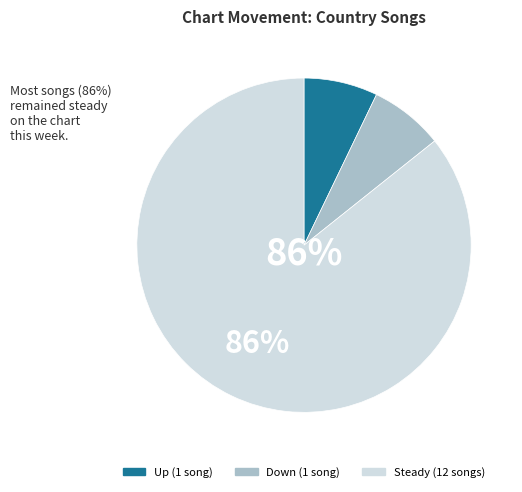

Count the number of slices in the pie.

3